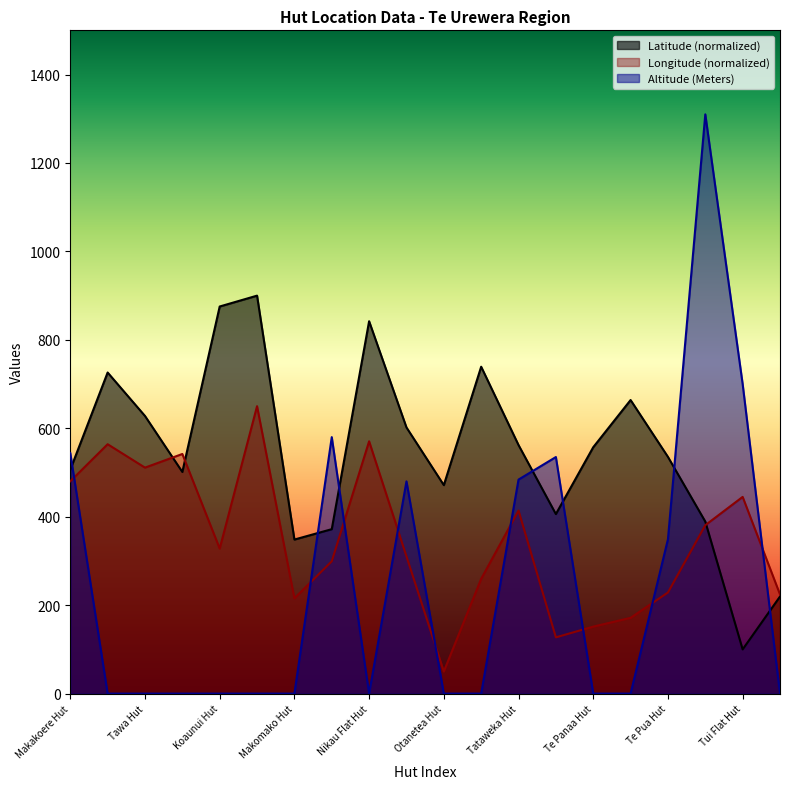

Is the value of Altitude (Meters) at Makakoere Hut greater than the value of Latitude at Maungapohatu?

Yes